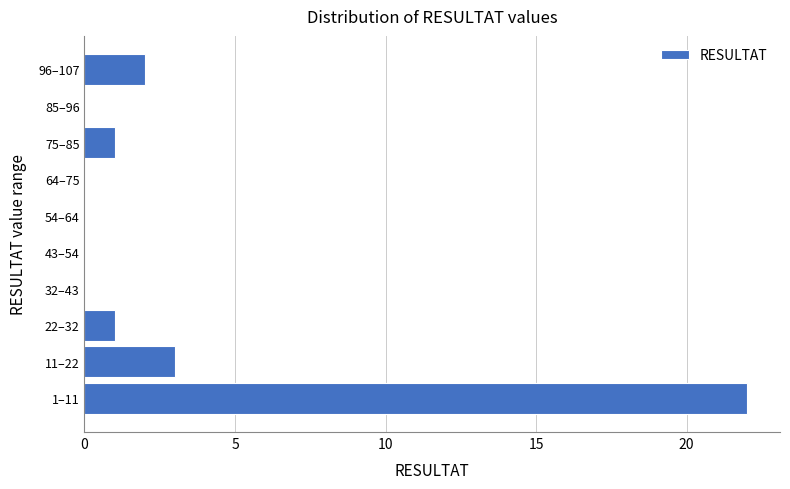

Reading top to bottom, what are all the values shown in this chart?

96–107=2	85–96=0	75–85=1	64–75=0	54–64=0	43–54=0	32–43=0	22–32=1	11–22=3	1–11=22